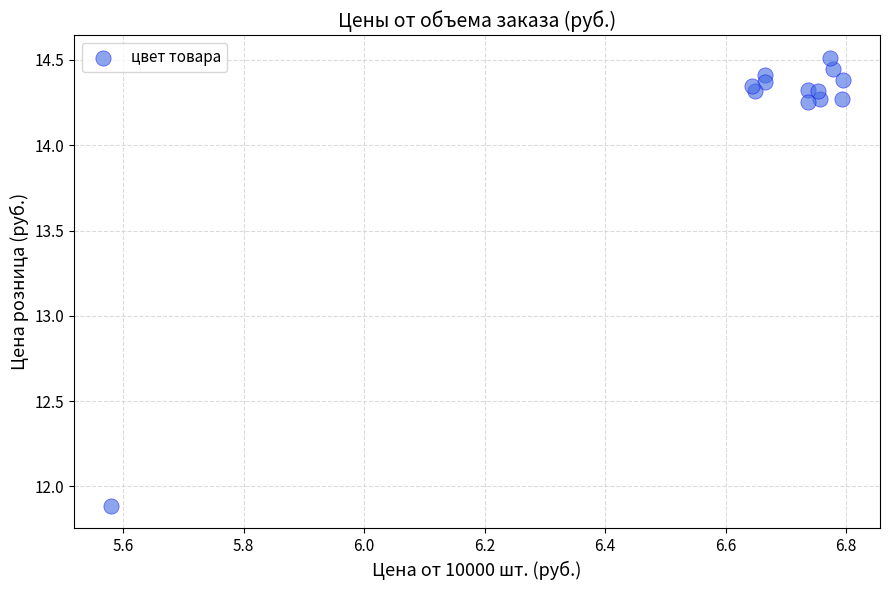

What Y value in the scatter plot is closest to 13?

11.9